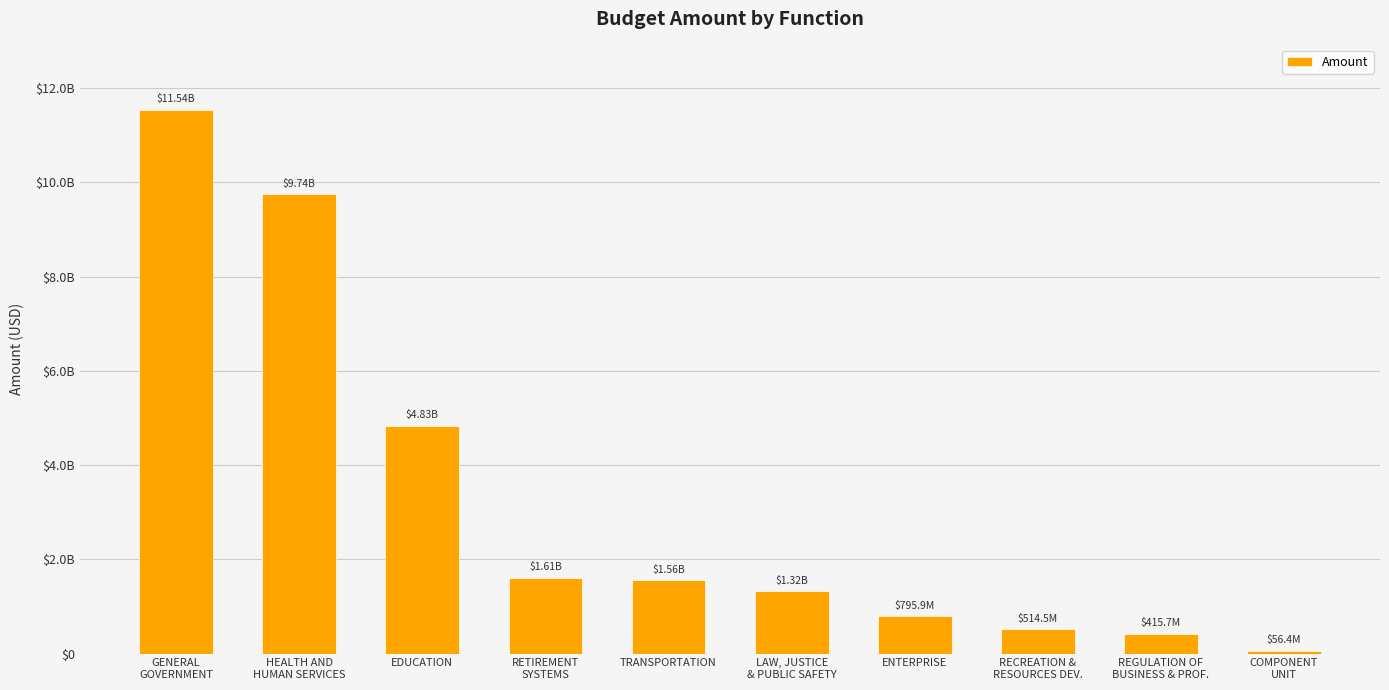

What is the value of the 5th bar from the left?

1555857639.3